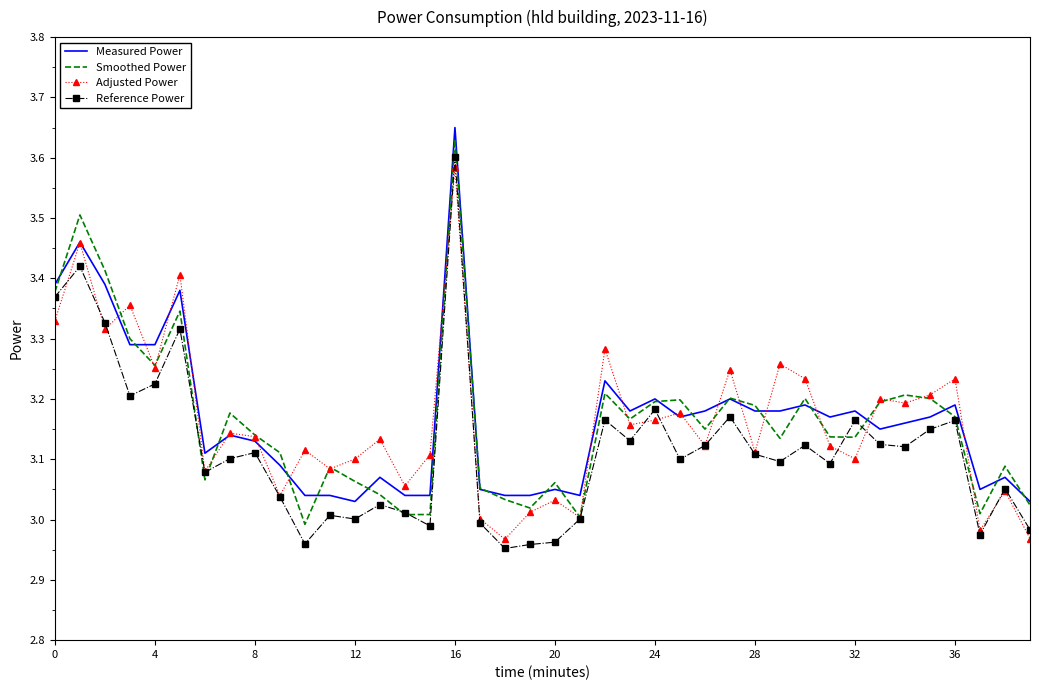

What is the sum of all Reference Power values?

124.7